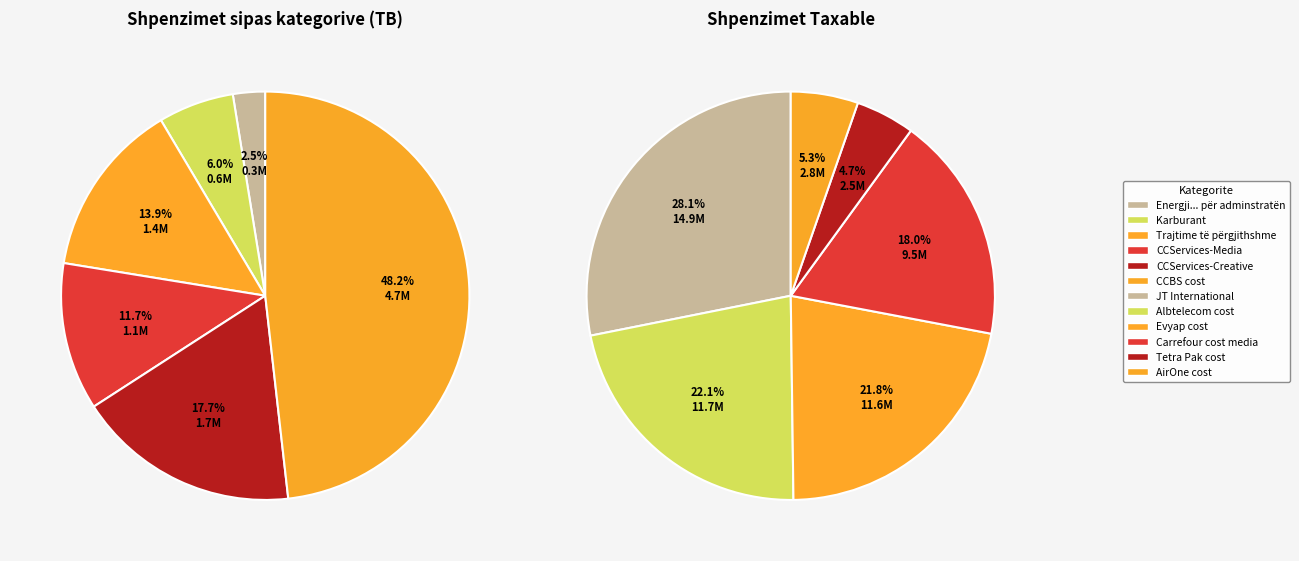

Does CCServices-Media account for over 50% of the chart?

No